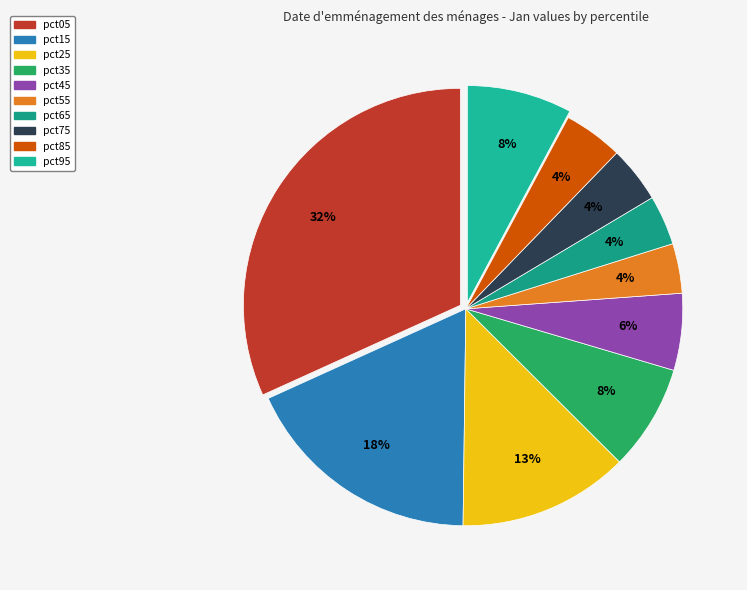

Is it true that pct35 is 8% of the pie?

True